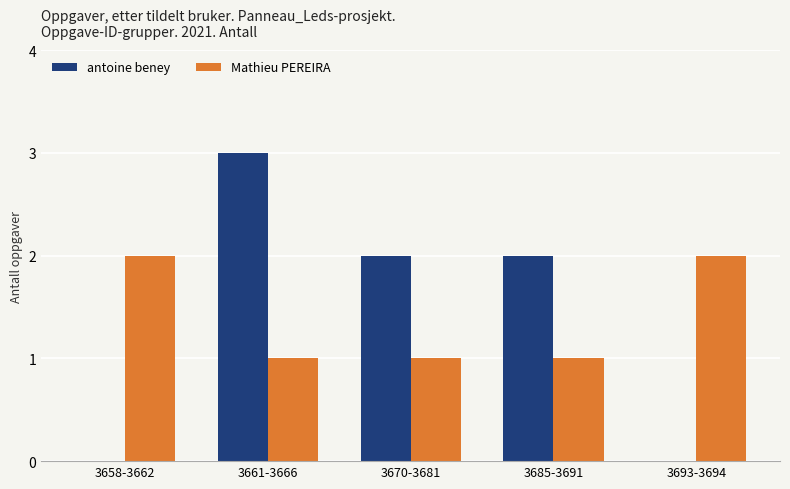

What is the total value across all series at 3670-3681?

3